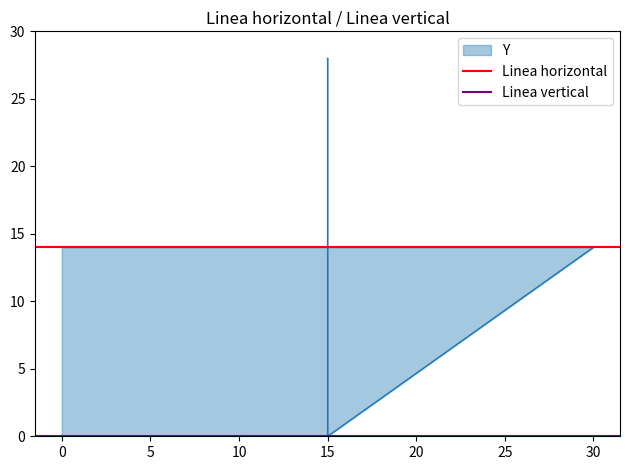

What is the difference between the highest and lowest values at 0?

14